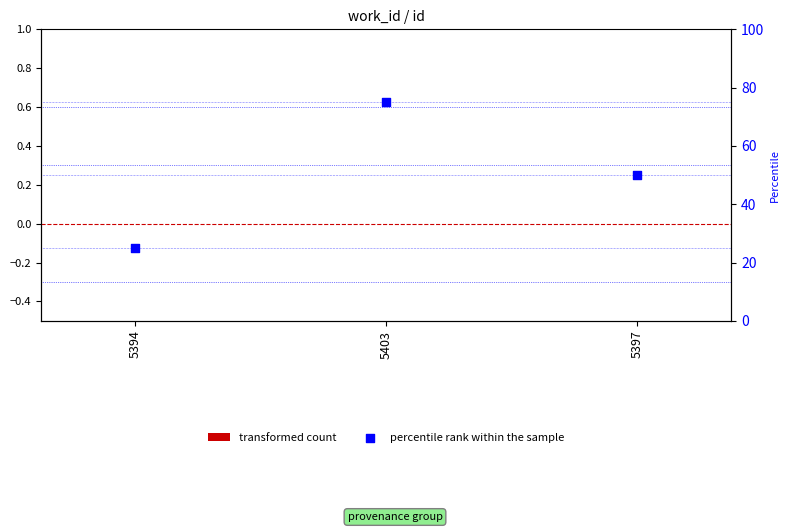

Which series has the largest Y range (max minus min)?

percentile rank within the sample